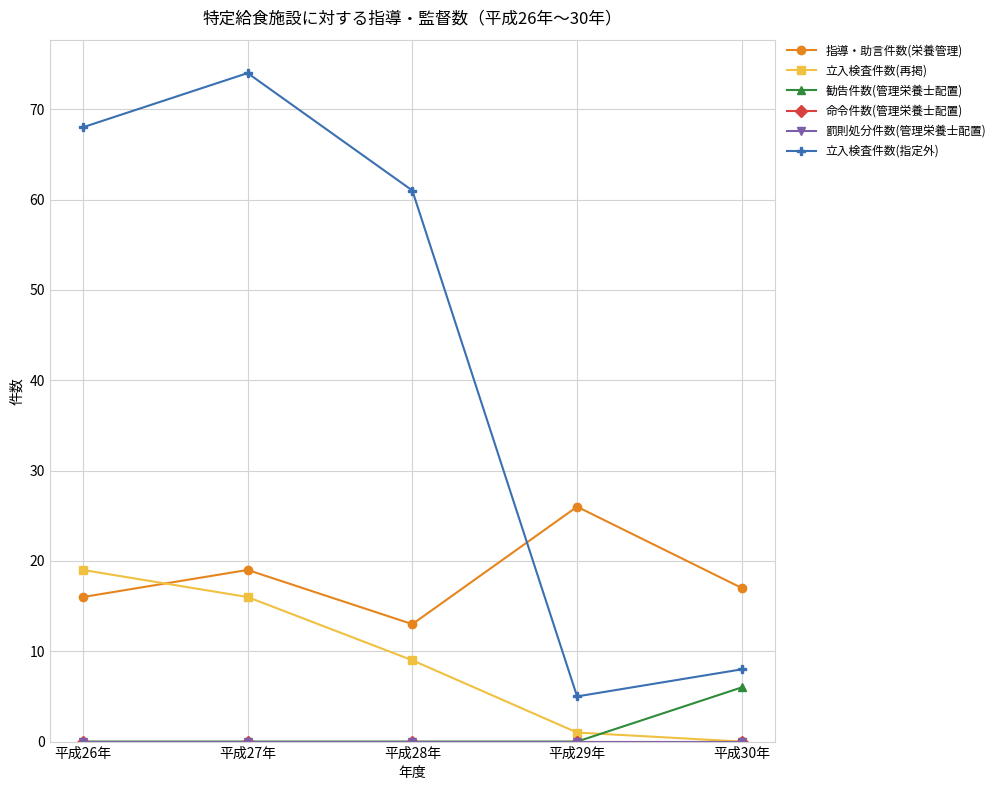

Is this an area chart (filled region under the line)?

No